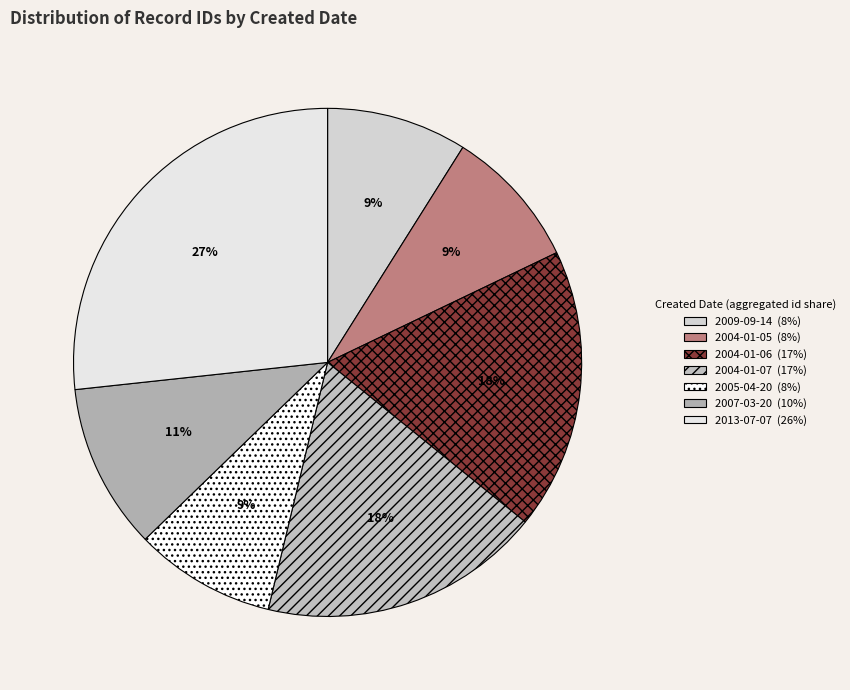

What is the smallest slice in the pie chart?

2009-09-14